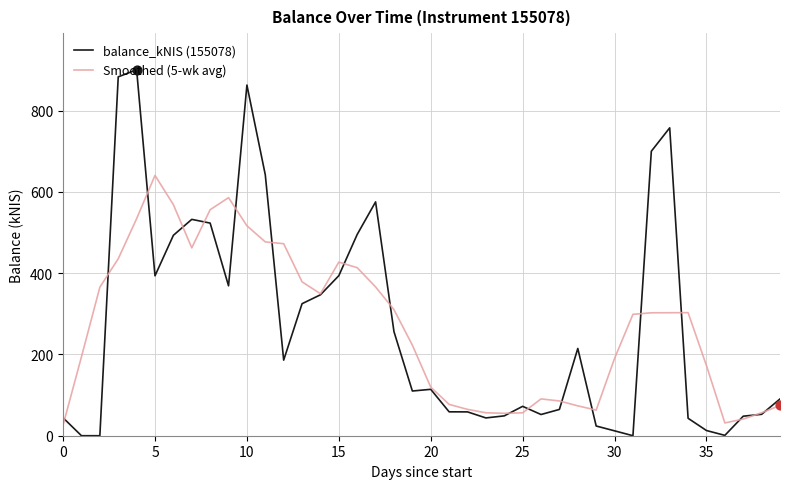

Which series has the largest range (max minus min)?

balance_kNIS (155078)